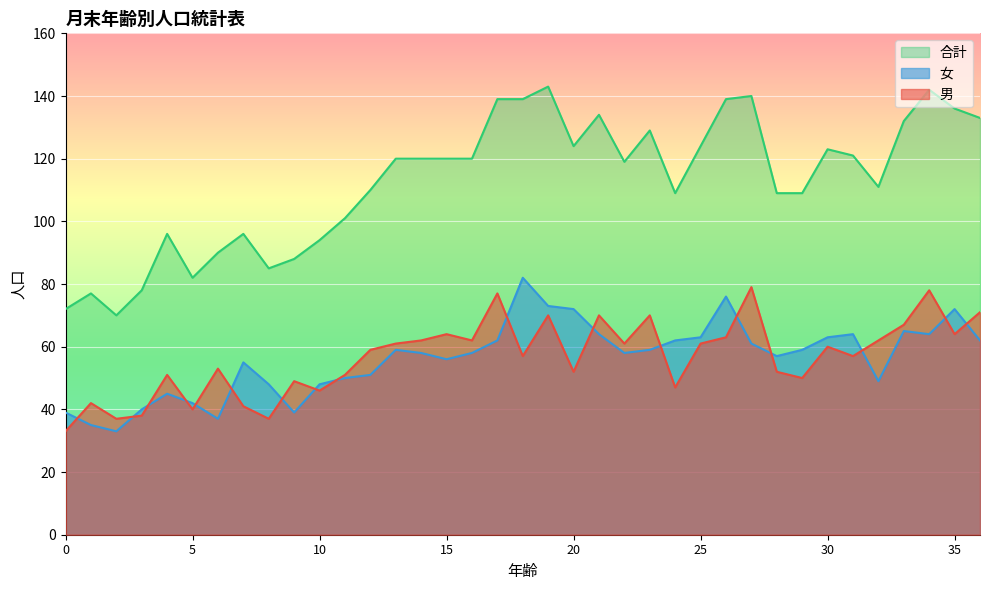

Which category has the lowest value in the 合計 series?

2